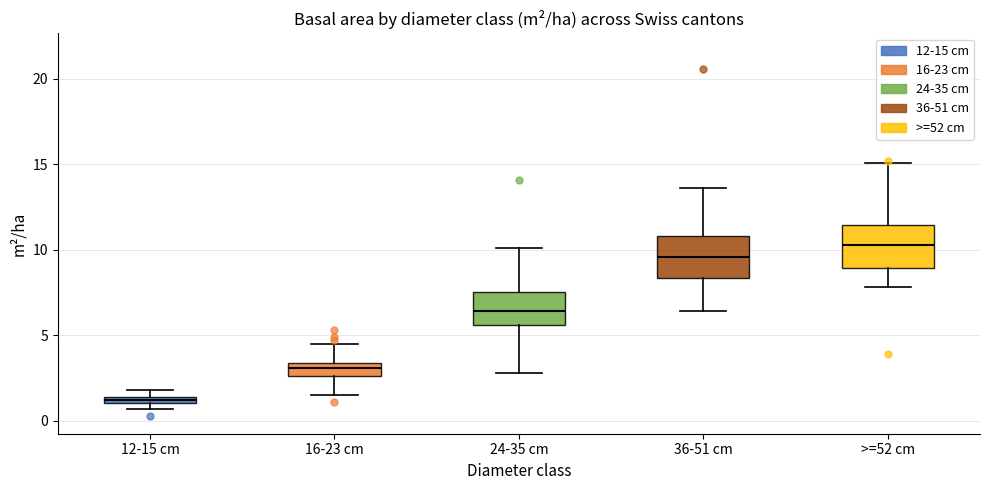

Where is the upper edge of the box for 12-15 cm on the y-axis? The values are not printed on the chart, so give them approximately, as read against the axis.

1.5